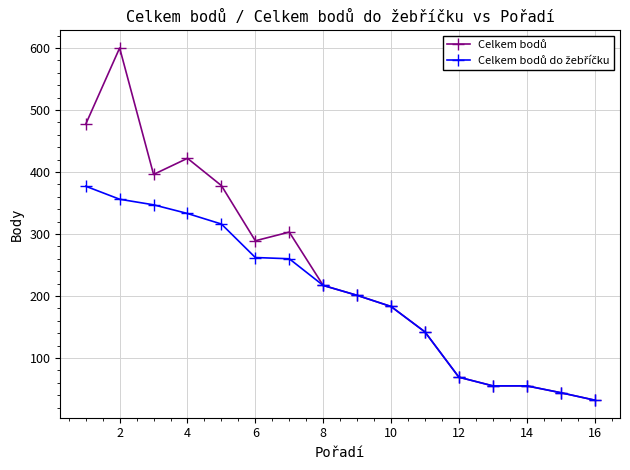

What is the smallest value displayed?

32